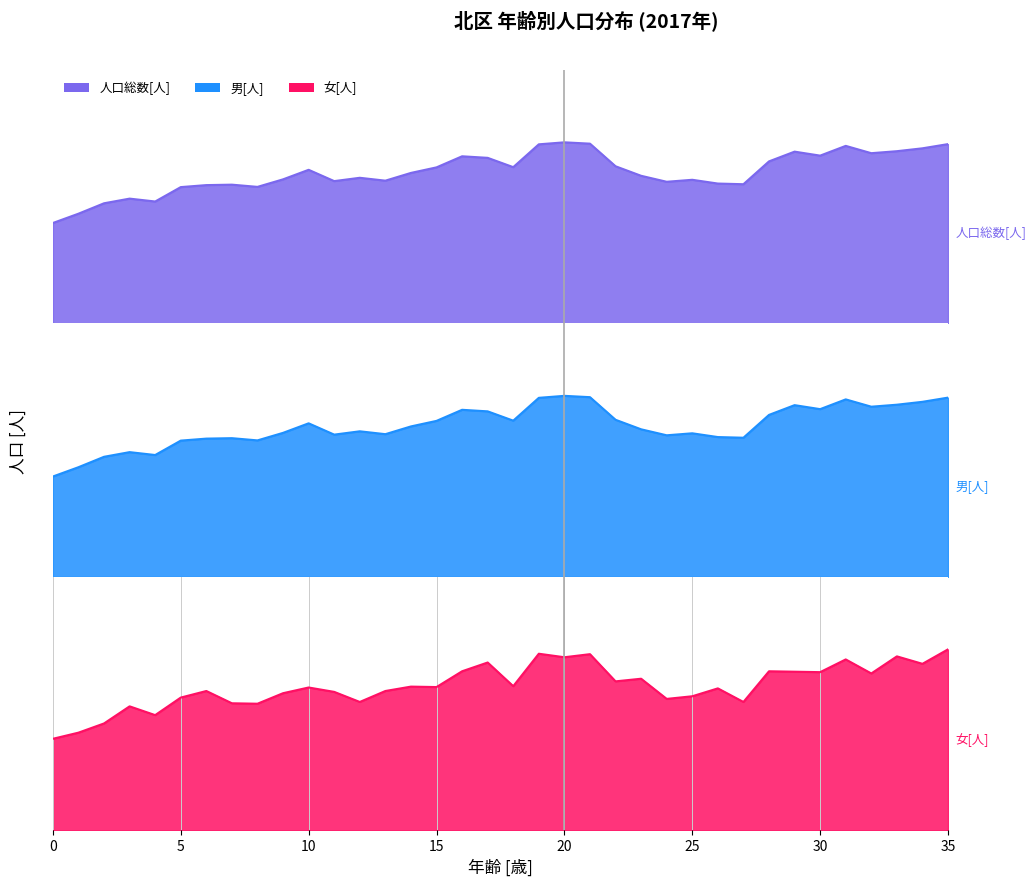

Which series changed the most between 23 and 25?

女[人]